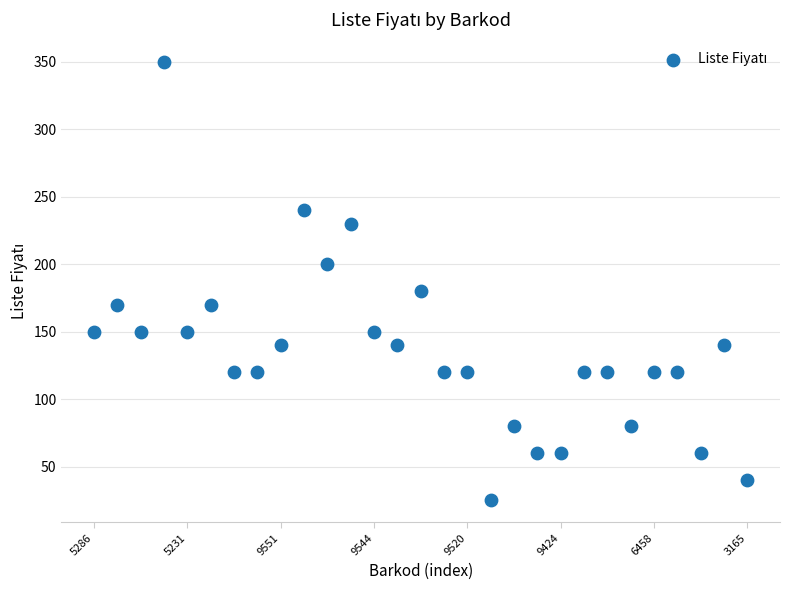

What Y value in the scatter plot is closest to 187?

180